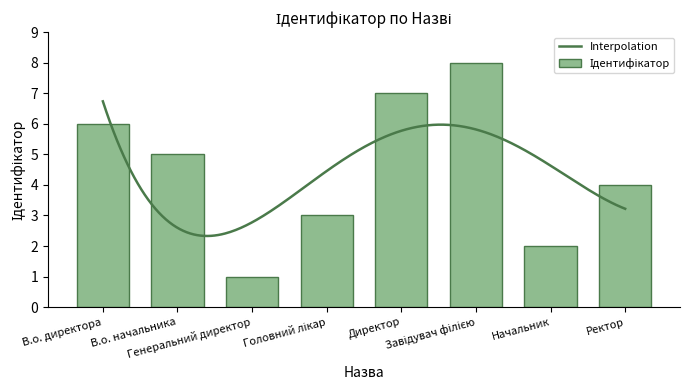

Rank the categories by value from lowest to highest.

Генеральний директор, Начальник, Головний лікар, Ректор, В.о. начальника, В.о. директора, Директор, Завідувач філією